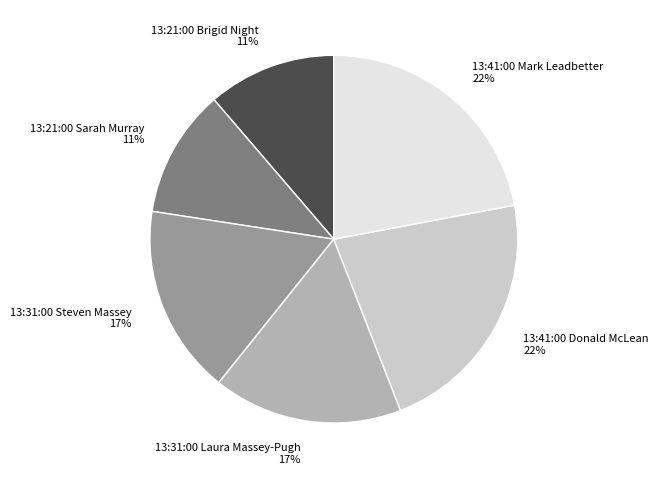

What percentage is the 13:41:00 Mark Leadbetter slice, to the nearest percent?

22%